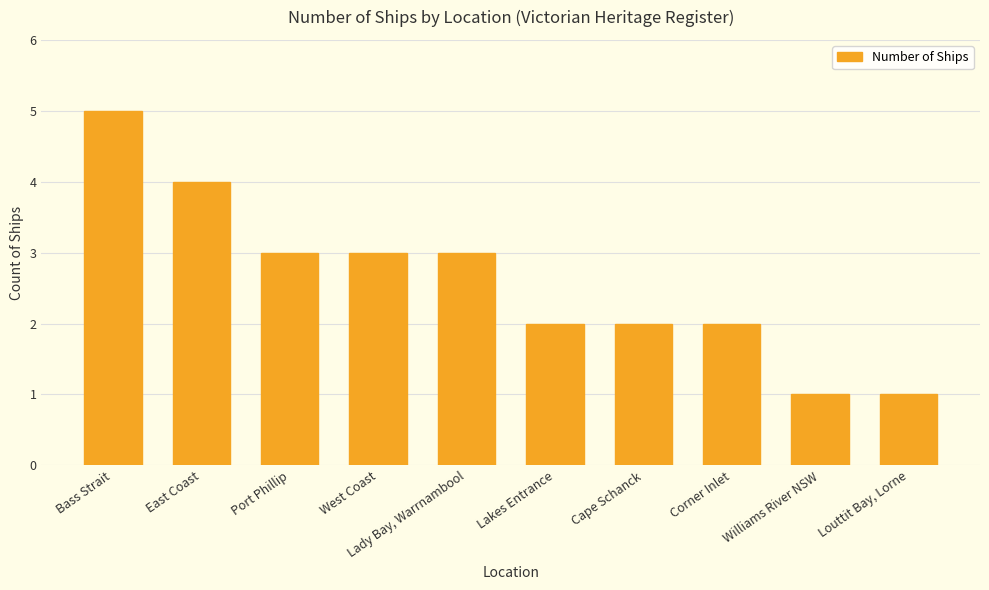

Is it true that the value at Louttit Bay, Lorne is 1?

True